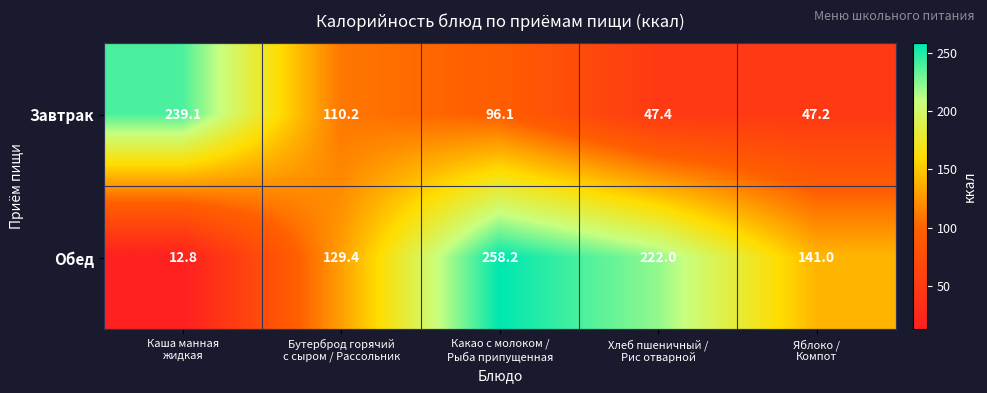

List the series in order of their peak value, highest first.

Обед, Завтрак